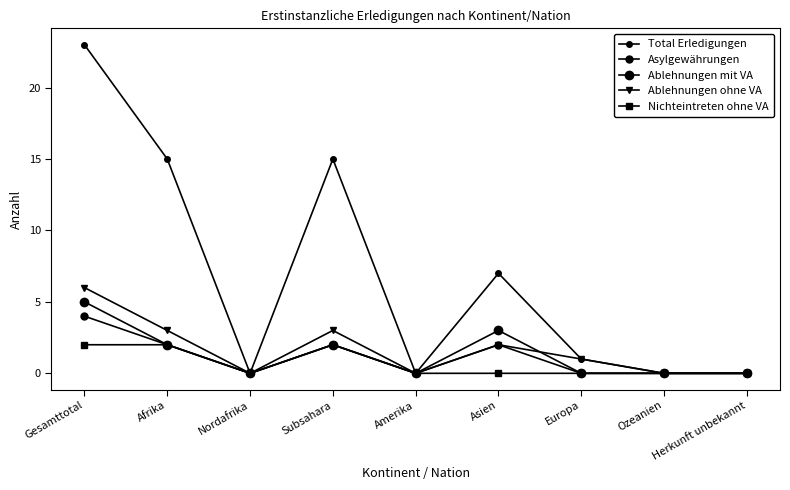

Is this an area chart (filled region under the line)?

No